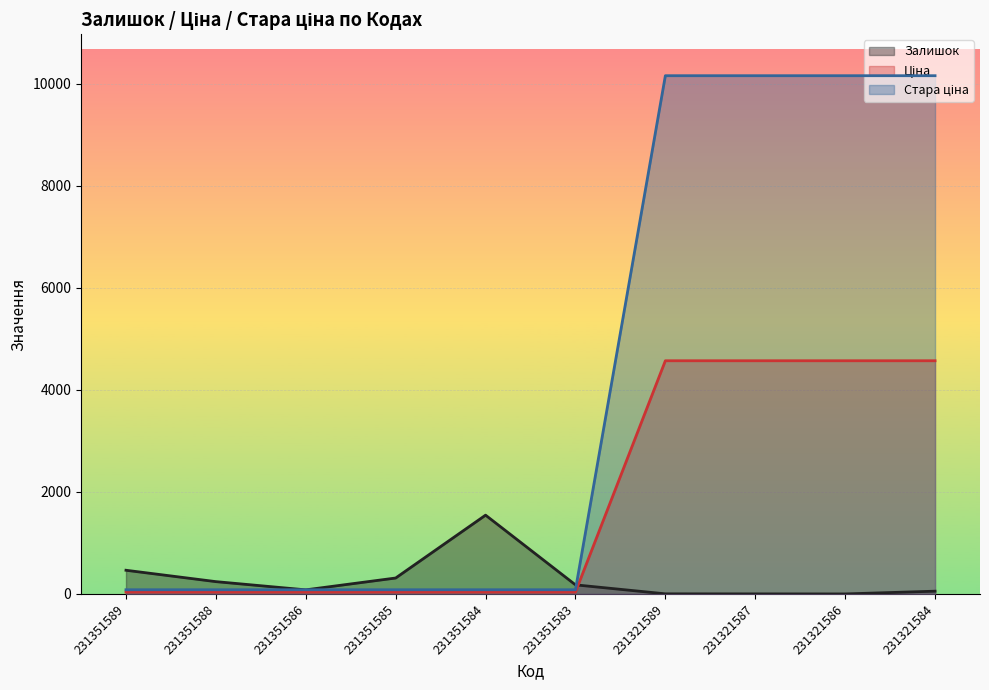

How many distinct data groups are displayed?

3